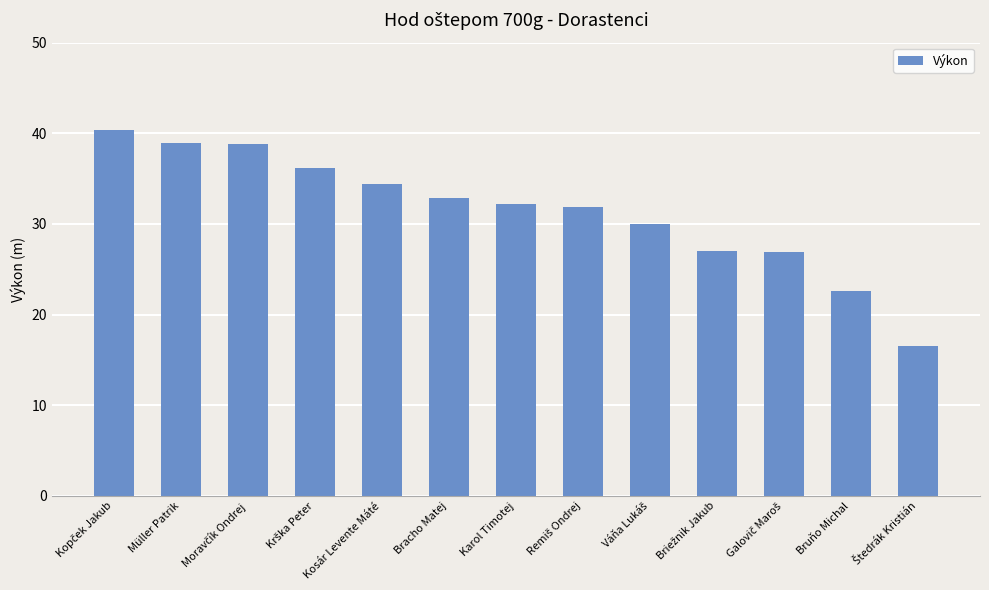

How many series are shown in this chart?

1